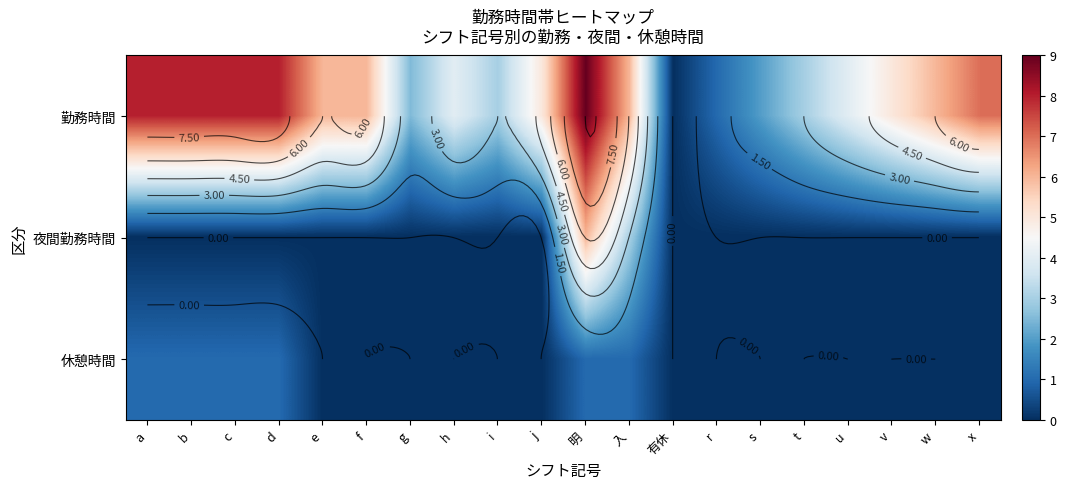

How many values in 休憩時間 are above zero?

6